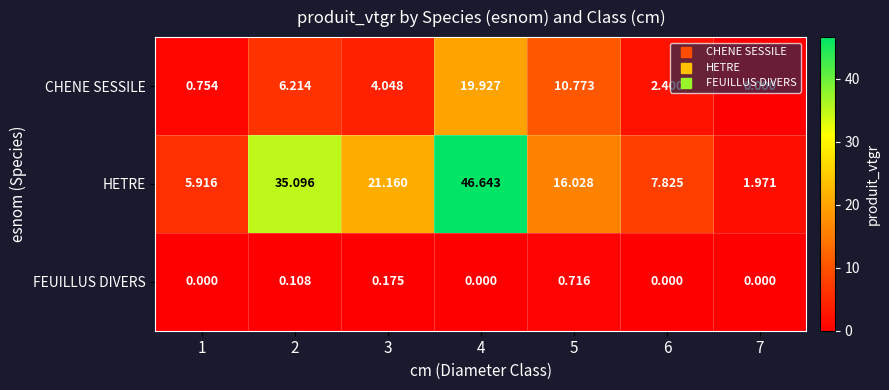

Is the value of FEUILLUS DIVERS at 2 greater than the value of CHENE SESSILE at 1?

No